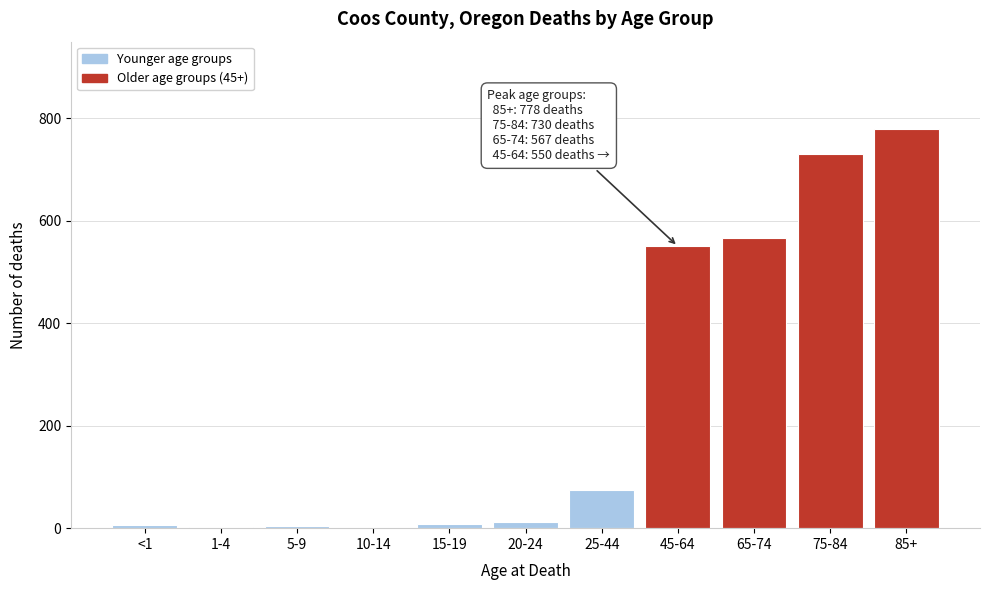

At which category does the chart reach its peak across all series?

85+